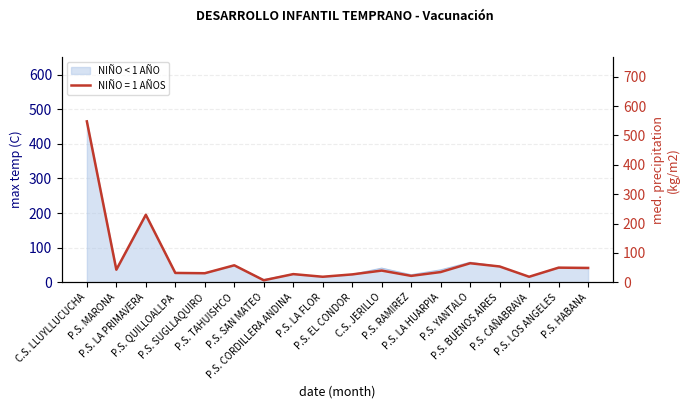

Where is the first local maximum for NIÑO = 1 AÑOS?

P.S. LA PRIMAVERA